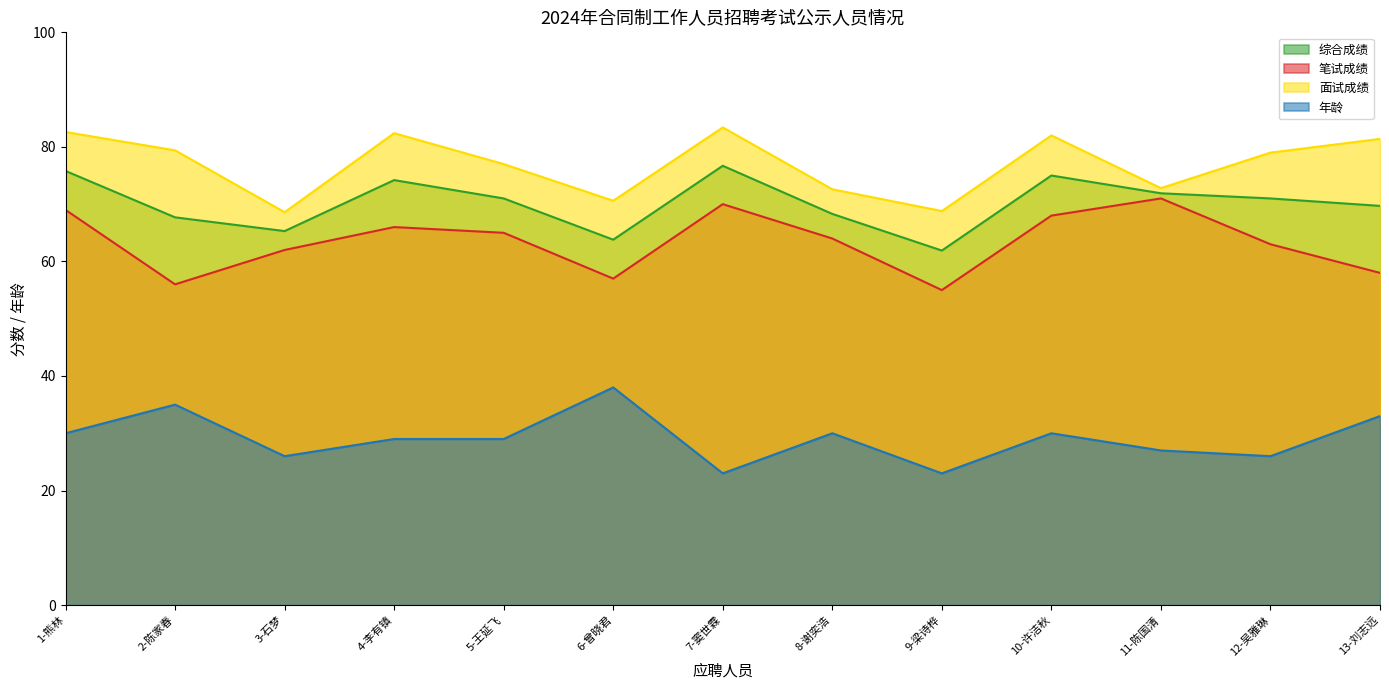

At which label does 综合成绩 first exceed 71?

1-熊林